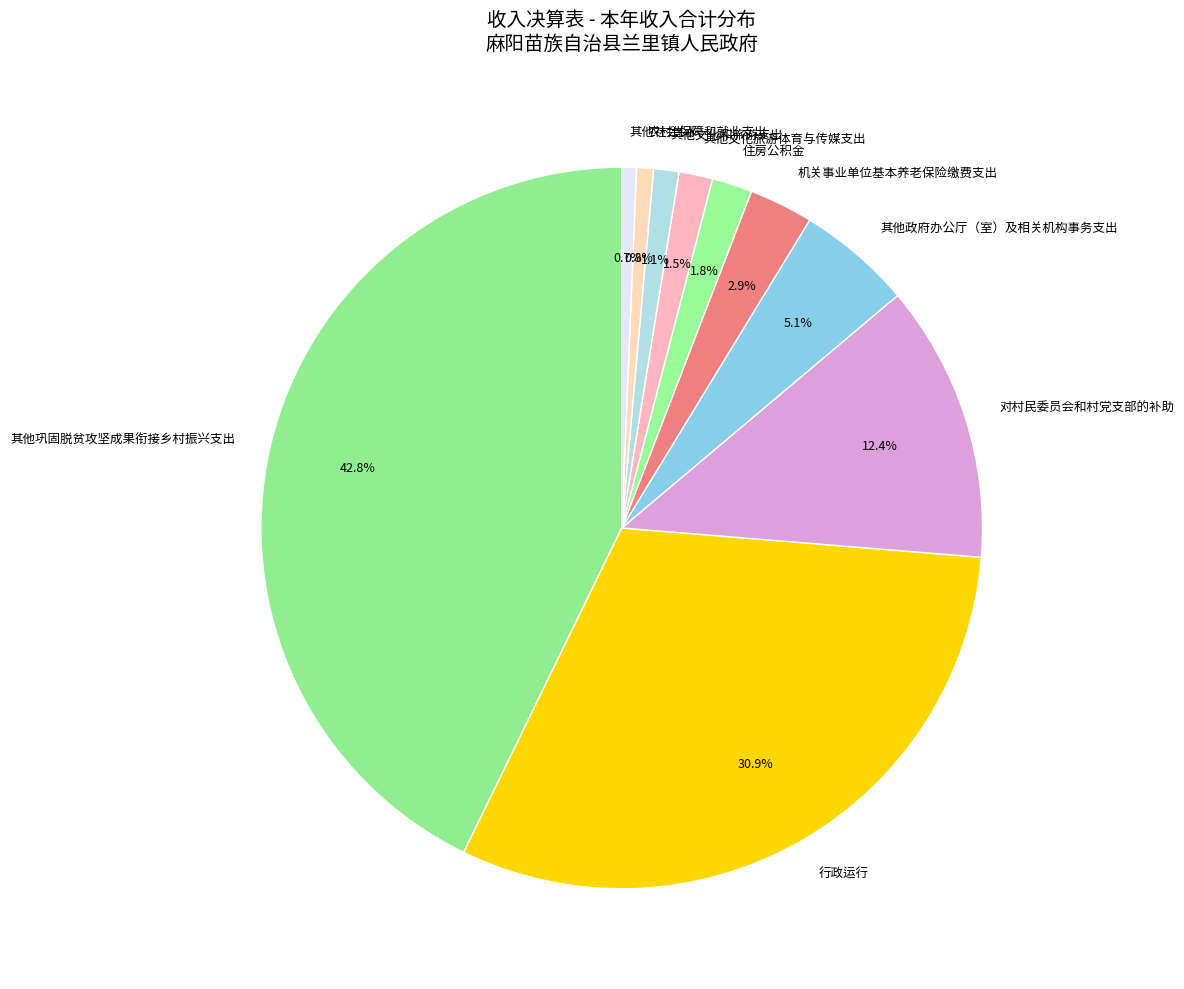

How many segments does this pie chart have?

10